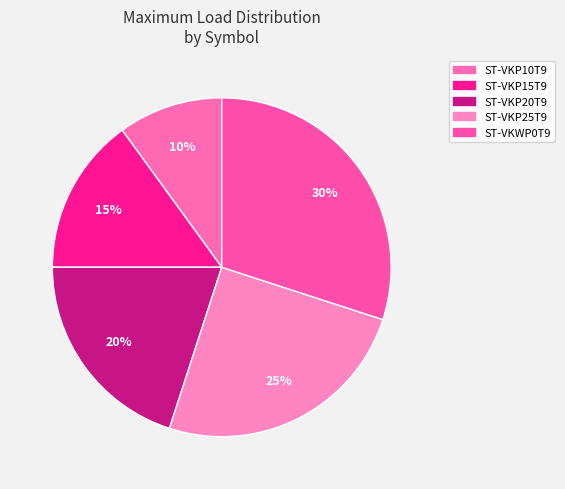

Approximately how many times larger is the value at ST-VKP20T9 compared to ST-VKP10T9?

2.0